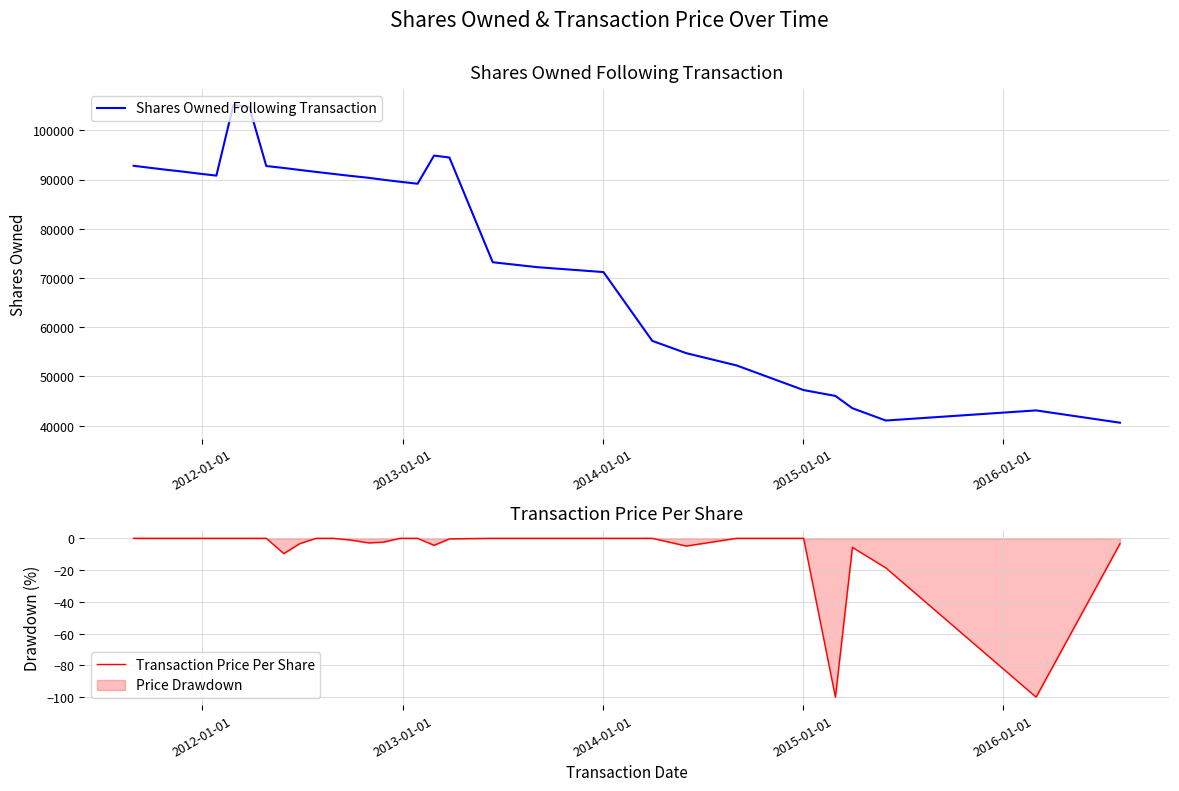

What are all the series names shown in the legend?

Shares Owned Following Transaction, Transaction Price Per Share